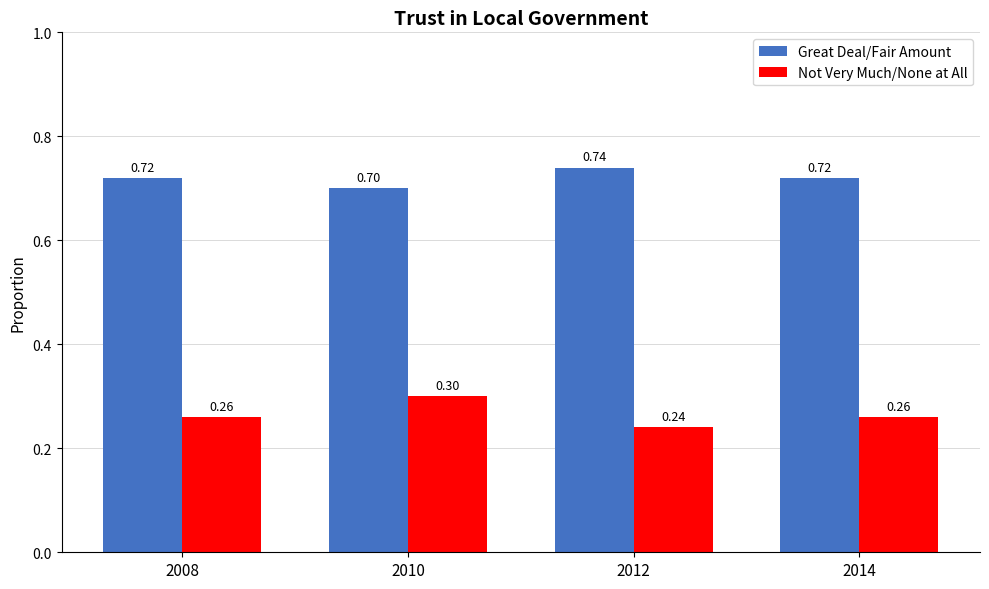

What is the average value of the Great Deal/Fair Amount series?

0.7